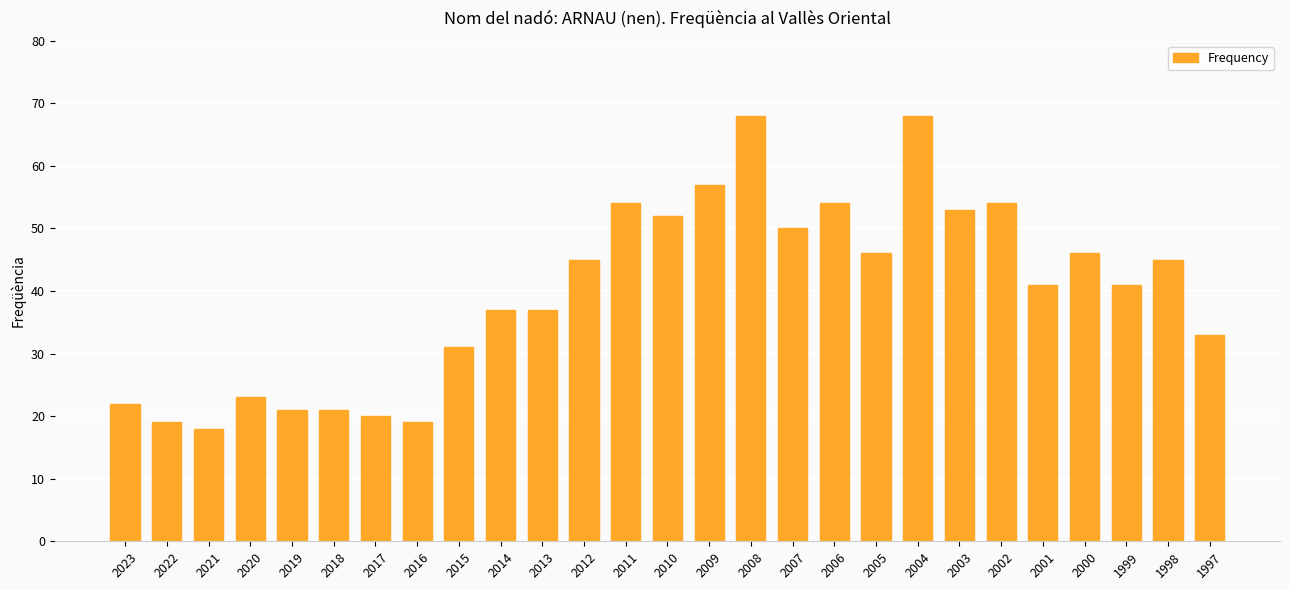

What is the ratio of the value at 2013 to the value at 2012?

0.8